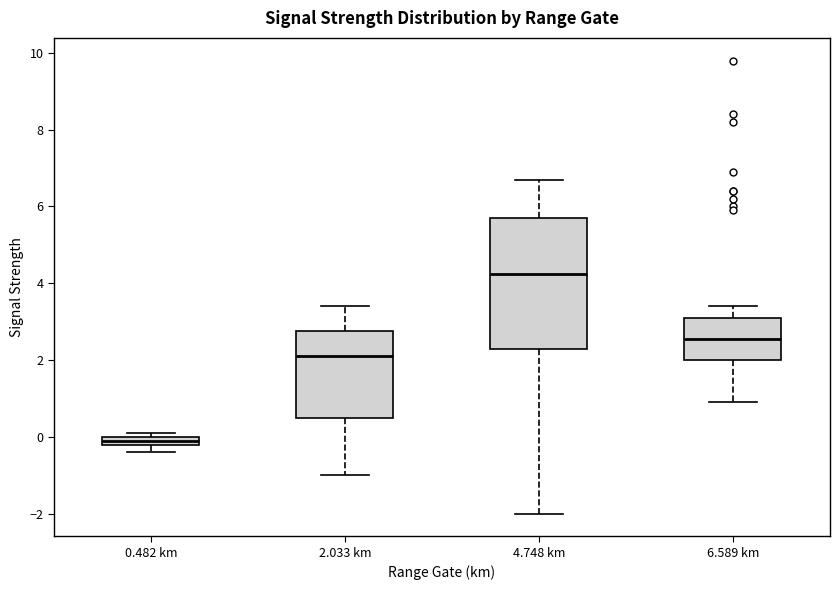

Where is the lower edge of the box for 0.482 km on the y-axis? The values are not printed on the chart, so give them approximately, as read against the axis.

-0.2